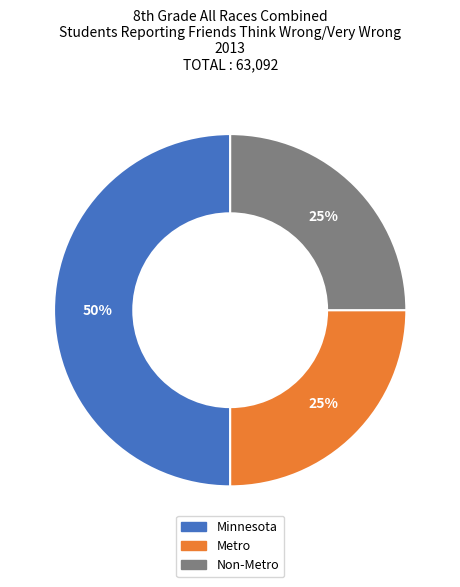

What percentage is the Metro slice, to the nearest percent?

25%